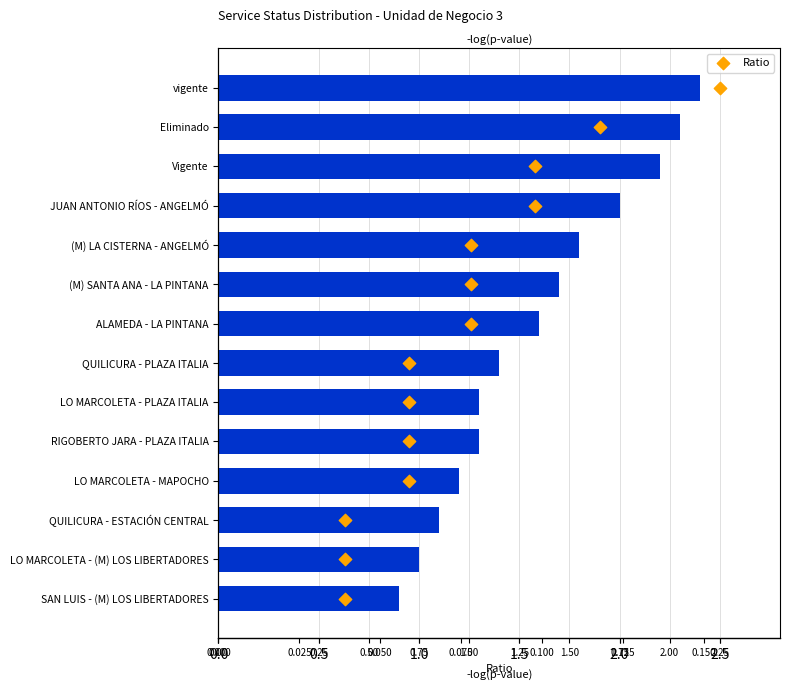

What is the total value across all series at 1.00?

5.8